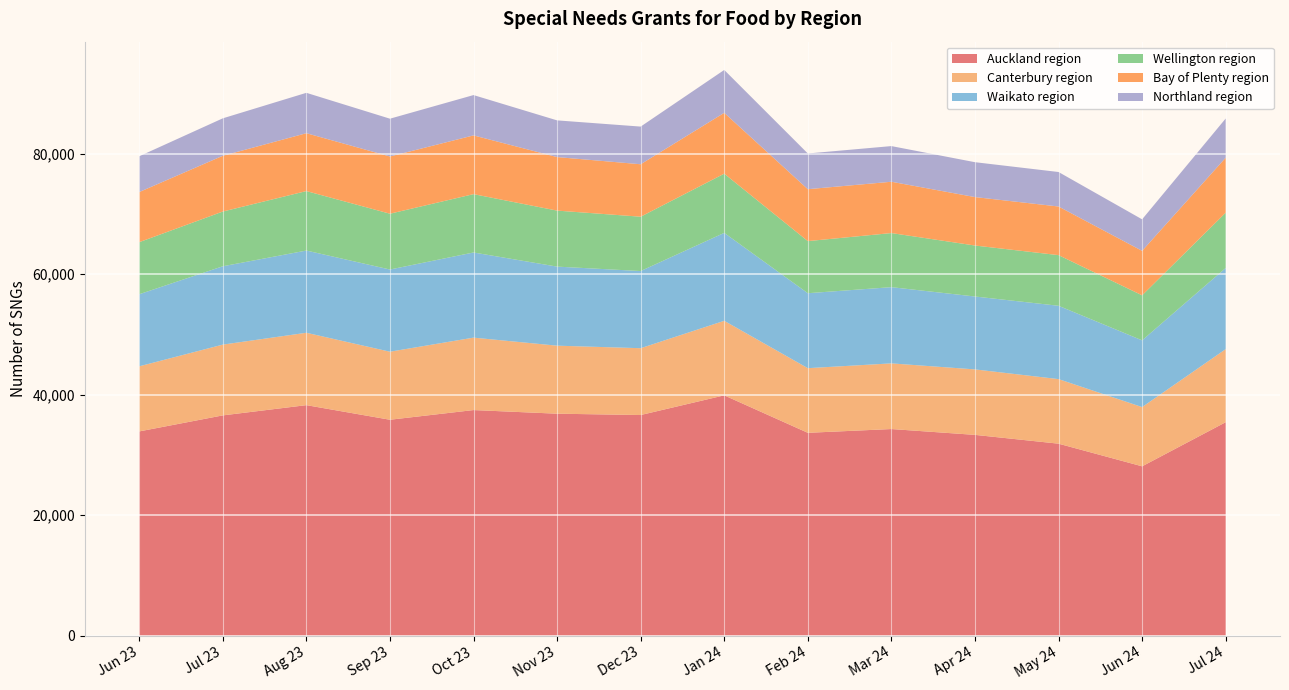

Reading left to right, what are all the values shown in this chart?

Auckland region: Jun 23=33915	Jul 23=36576	Aug 23=38277	Sep 23=35853	Oct 23=37461	Nov 23=36858	Dec 23=36636	Jan 24=39903	Feb 24=33684	Mar 24=34311	Apr 24=33342	May 24=31881	Jun 24=28122	Jul 24=35445
Canterbury region: Jun 23=10809	Jul 23=11751	Aug 23=12015	Sep 23=11295	Oct 23=12024	Nov 23=11292	Dec 23=11094	Jan 24=12375	Feb 24=10731	Mar 24=10899	Apr 24=10869	May 24=10719	Jun 24=9834	Jul 24=12129
Waikato region: Jun 23=11964	Jul 23=13005	Aug 23=13650	Sep 23=13644	Oct 23=14136	Nov 23=13125	Dec 23=12810	Jan 24=14598	Feb 24=12444	Mar 24=12654	Apr 24=12102	May 24=12174	Jun 24=11079	Jul 24=13476
Wellington region: Jun 23=8643	Jul 23=9084	Aug 23=9873	Sep 23=9264	Oct 23=9684	Nov 23=9297	Dec 23=9018	Jan 24=9828	Feb 24=8649	Mar 24=8979	Apr 24=8463	May 24=8406	Jun 24=7473	Jul 24=9171
Bay of Plenty region: Jun 23=8322	Jul 23=9258	Aug 23=9606	Sep 23=9501	Oct 23=9753	Nov 23=8886	Dec 23=8709	Jan 24=10101	Feb 24=8619	Mar 24=8520	Apr 24=8043	May 24=8073	Jun 24=7383	Jul 24=9132
Northland region: Jun 23=5940	Jul 23=6216	Aug 23=6705	Sep 23=6273	Oct 23=6693	Nov 23=6093	Dec 23=6252	Jan 24=7116	Feb 24=5928	Mar 24=5919	Apr 24=5790	May 24=5727	Jun 24=5232	Jul 24=6504